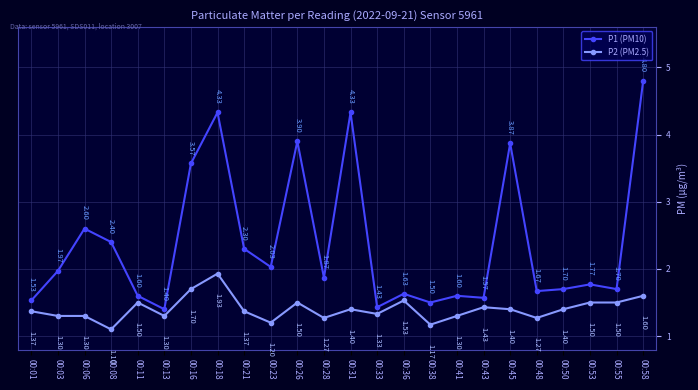

The P1 (PM10) series shows 4.3 at 00:08. True or false?

False